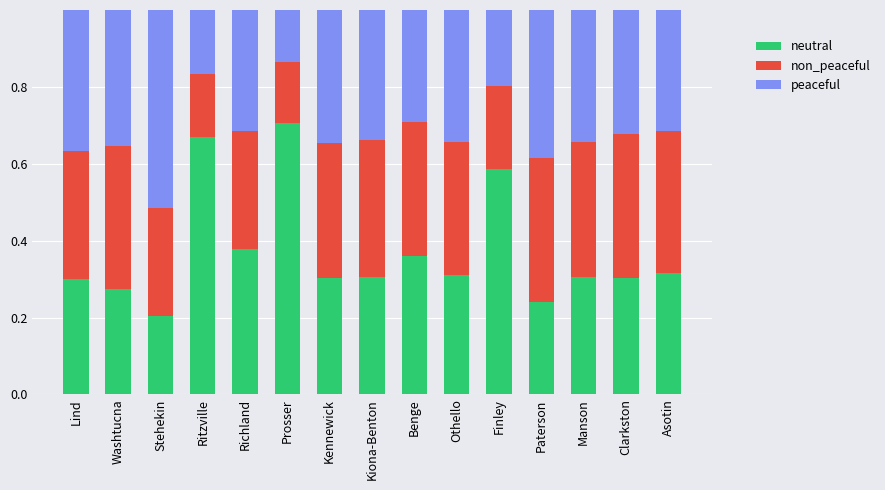

What is the total value across all series at Lind?

1.0